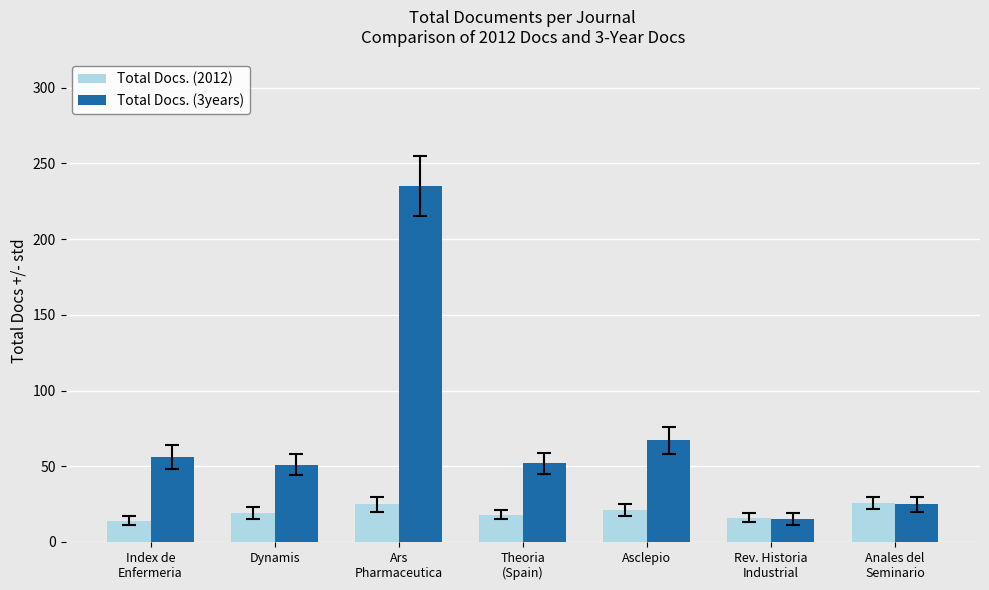

The value of Total Docs. (3years) at Dynamis is 18. True or false?

False